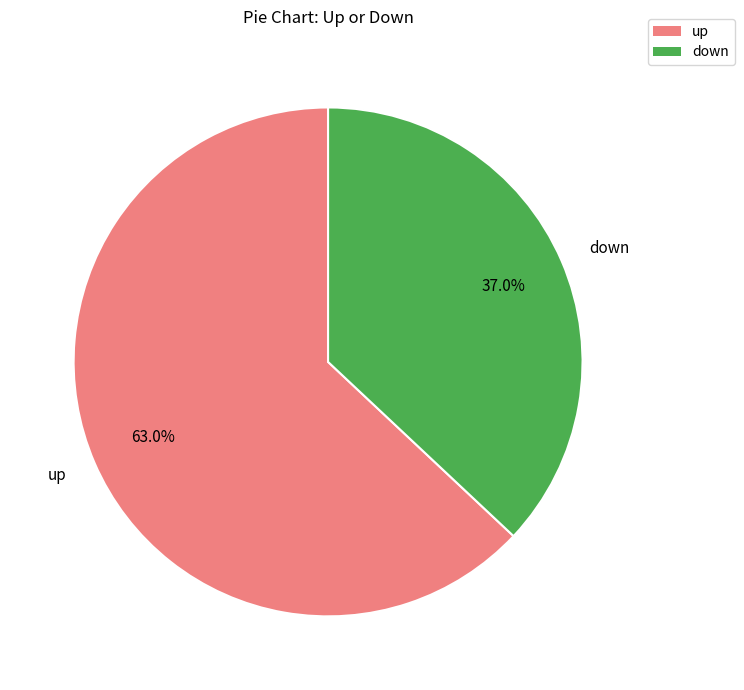

Do down and up together represent more than half of the pie?

Yes